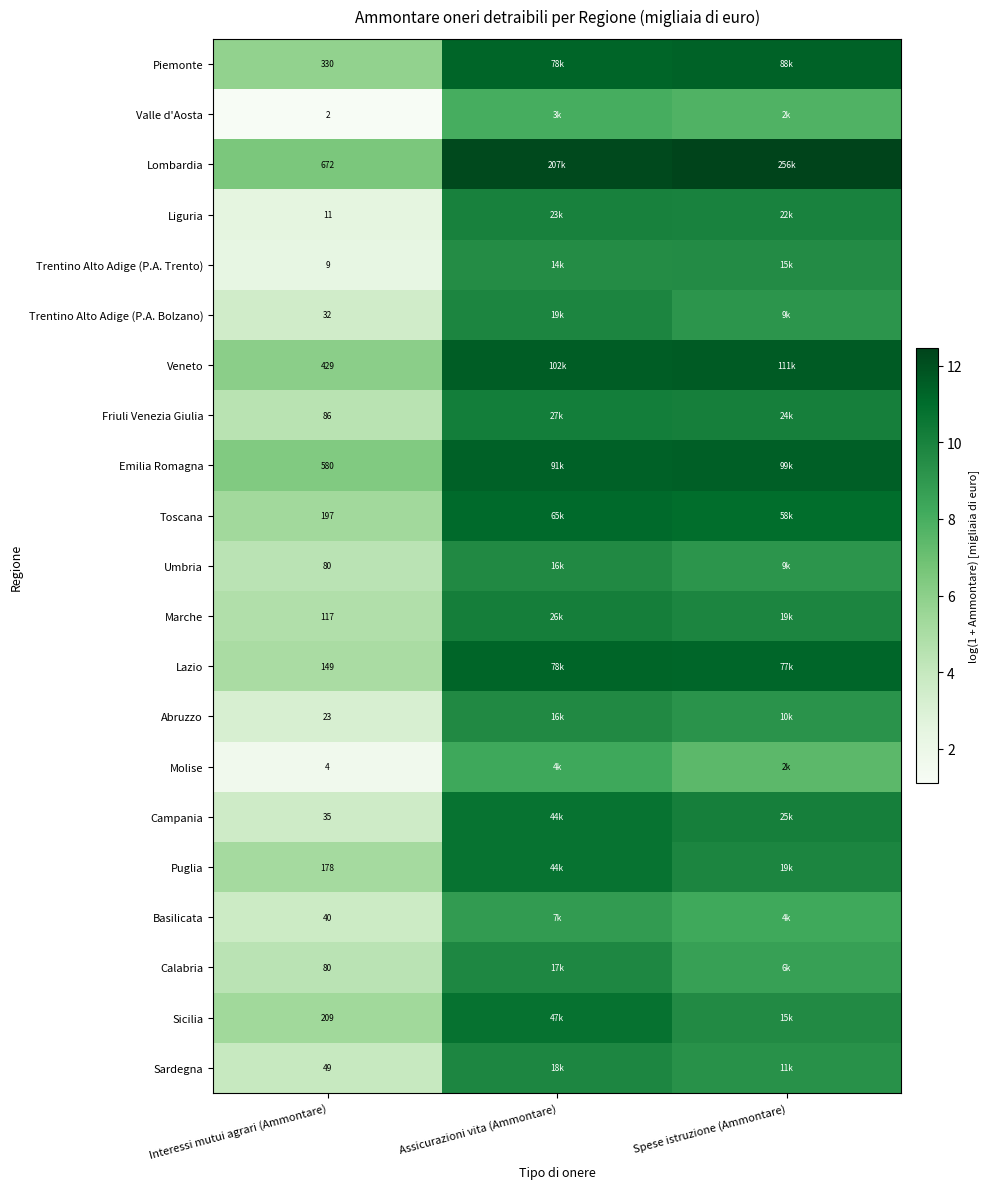

Which category has the highest value across all series?

Spese istruzione (Ammontare)